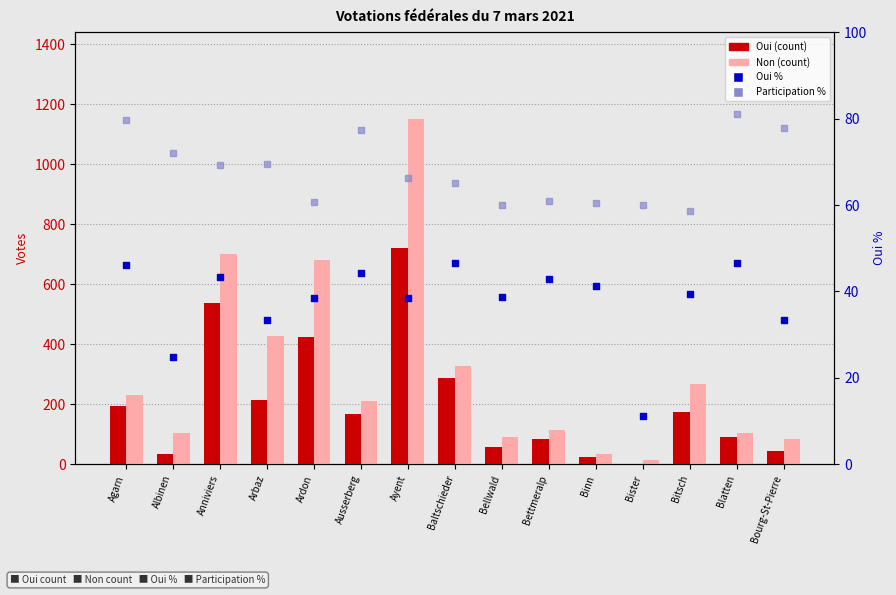

Which series has the largest total across all categories?

Non